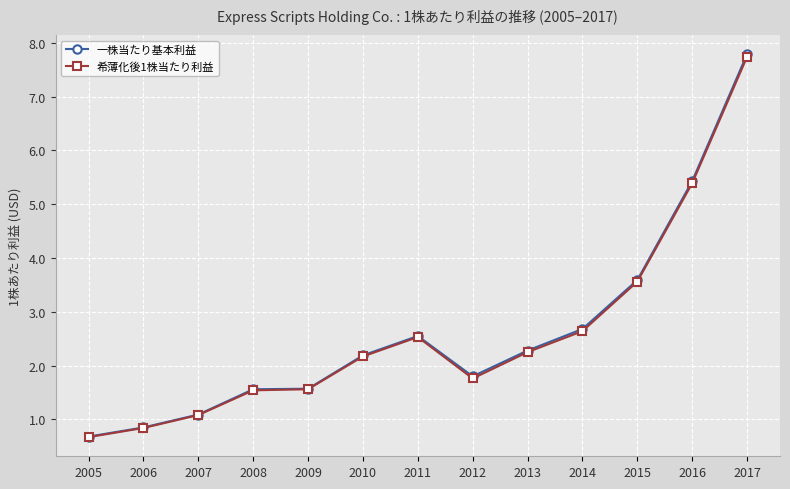

True or false: 一株当たり基本利益 and 希薄化後1株当たり利益 intersect in this chart.

False